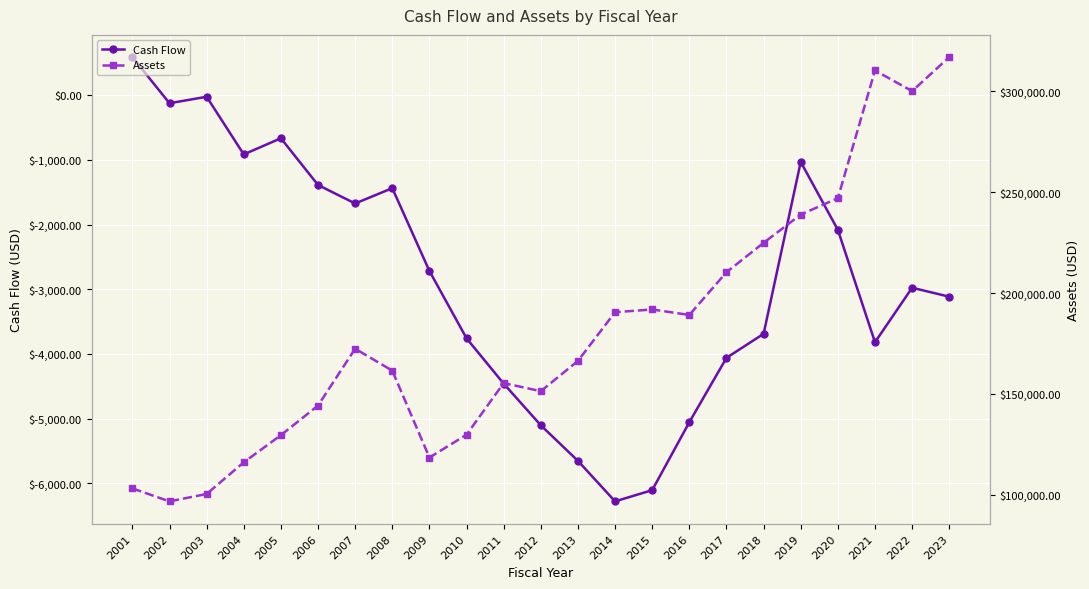

What is the sum of the Assets values at 2004 and 2011?

271407.1